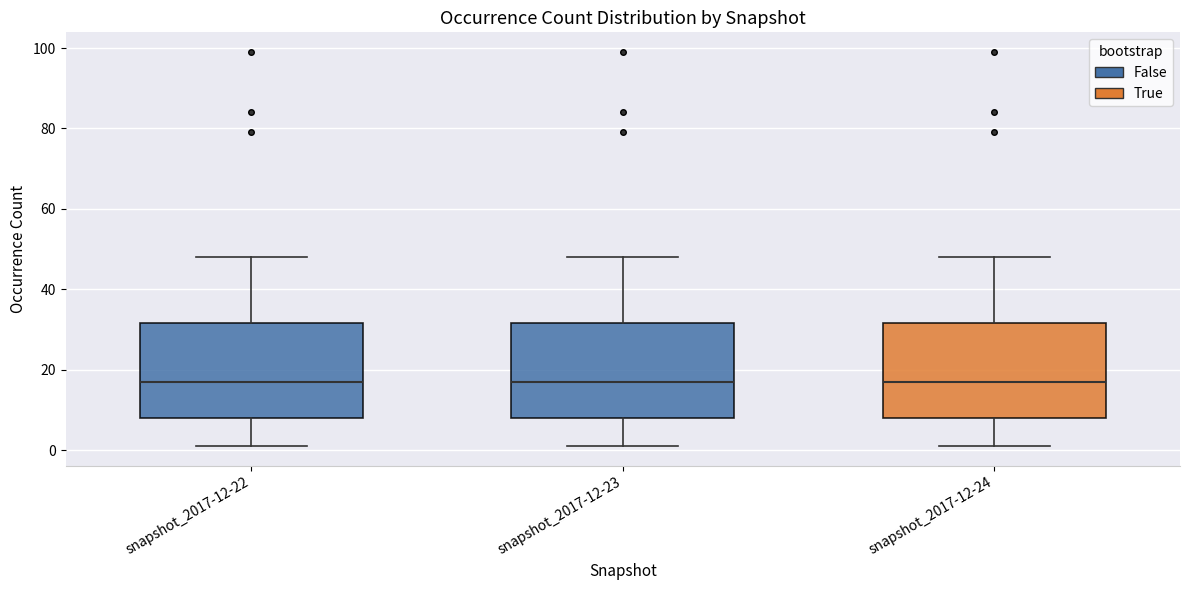

Reading left to right, transcribe this box plot: for each box, give where its median line is, the range the box spans, and where its two whiskers end, as read against the y-axis. The values are not printed on the chart, so give them approximately, as read against the axis.

snapshot_2017-12-22: median 18, box 8 to 32, whiskers 2 to 48
snapshot_2017-12-23: median 18, box 8 to 32, whiskers 2 to 48
snapshot_2017-12-24: median 18, box 8 to 32, whiskers 2 to 48